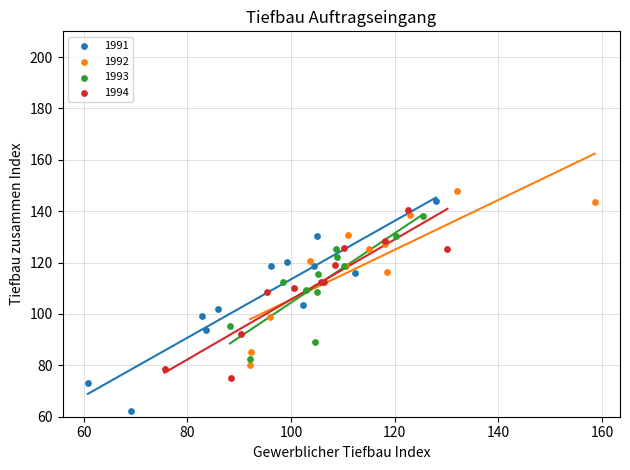

Which series contains the highest Y value?

1992